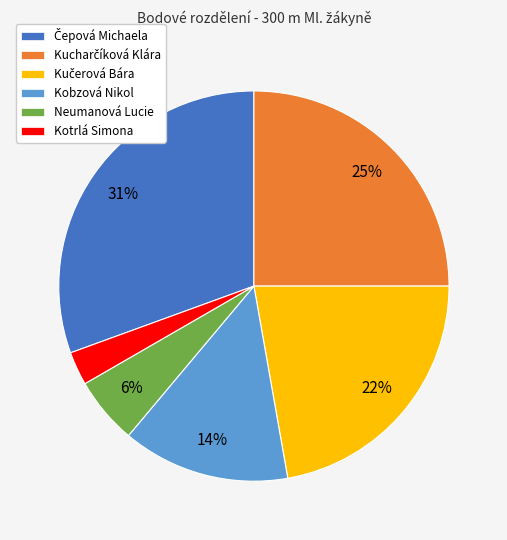

Is there a majority slice in this chart?

No